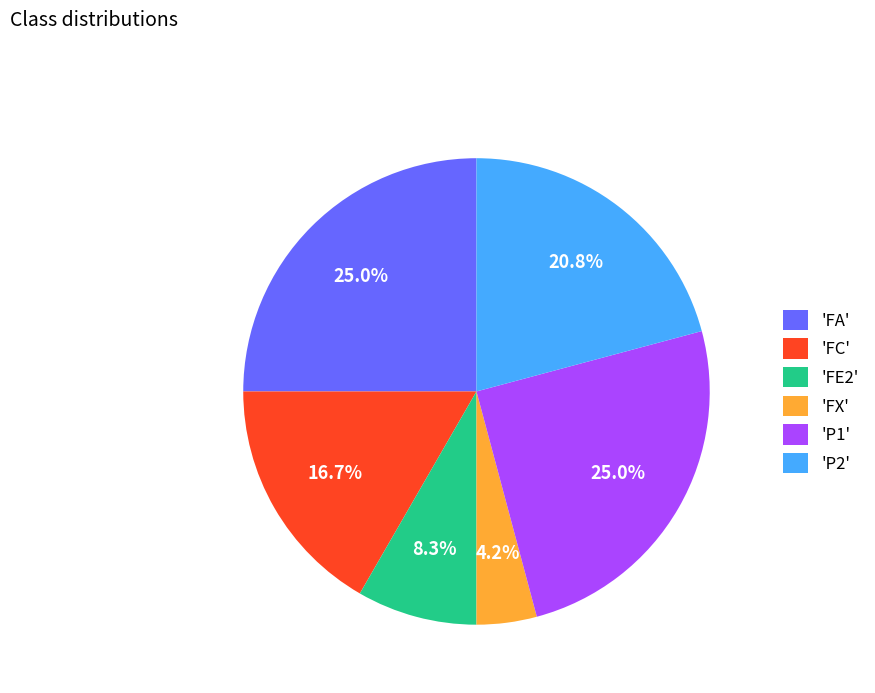

To the nearest percent, what is the average slice percentage?

17%